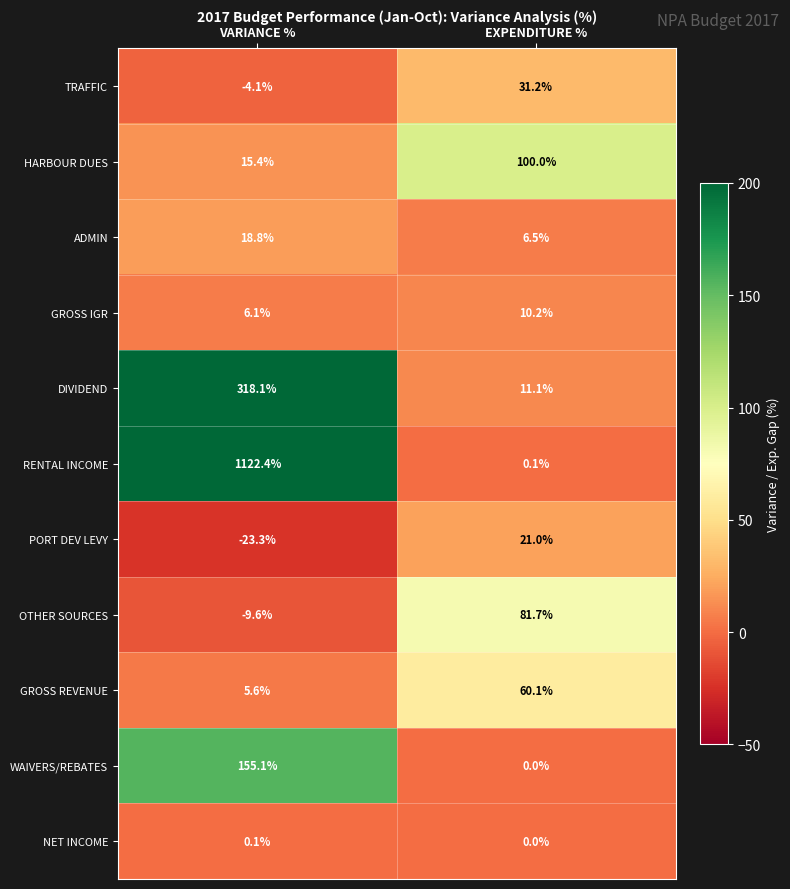

What is the difference between the GROSS IGR values at EXPENDITURE % and VARIANCE %?

4.1